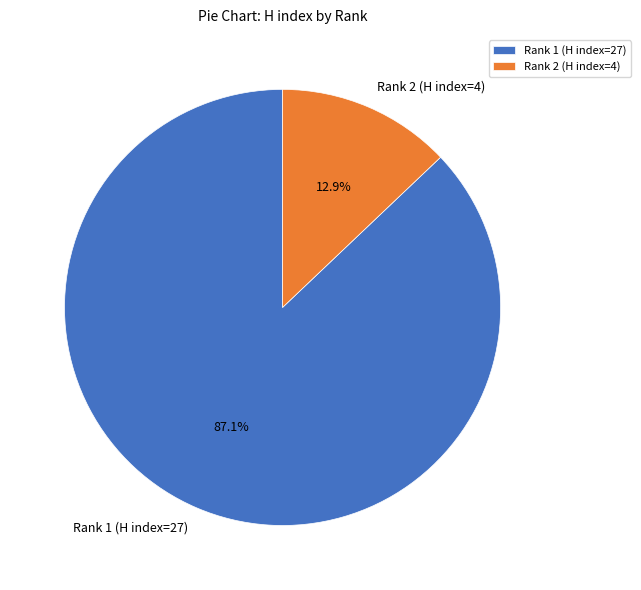

Which slice is the largest?

Rank 1 (H index=27)